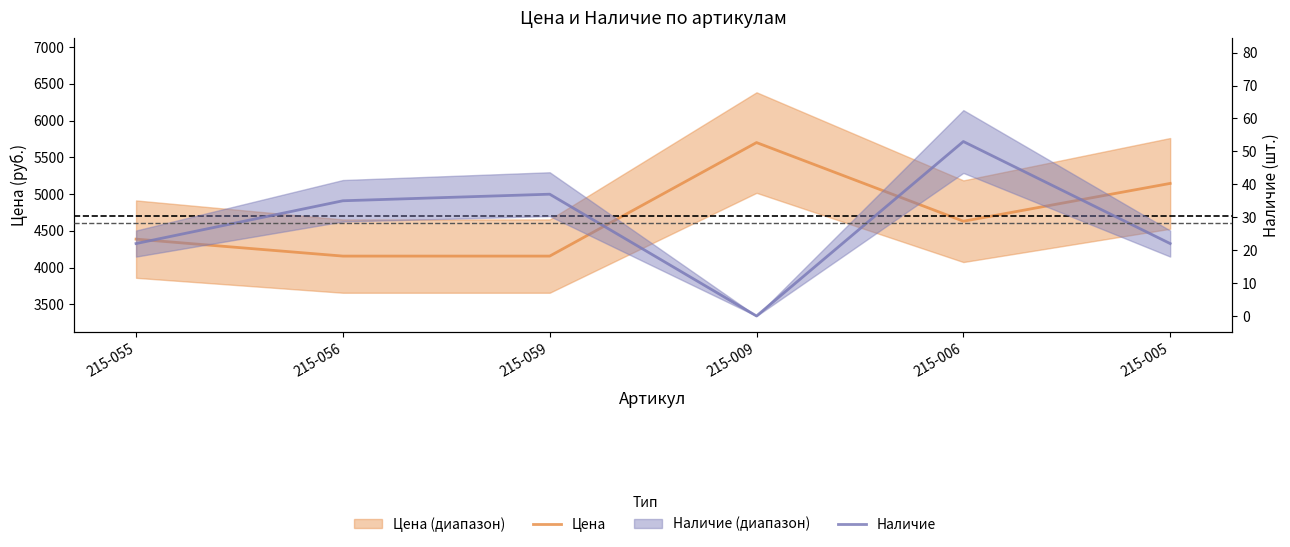

What is the value of the Цена point at the 3rd from the left?

4156.3